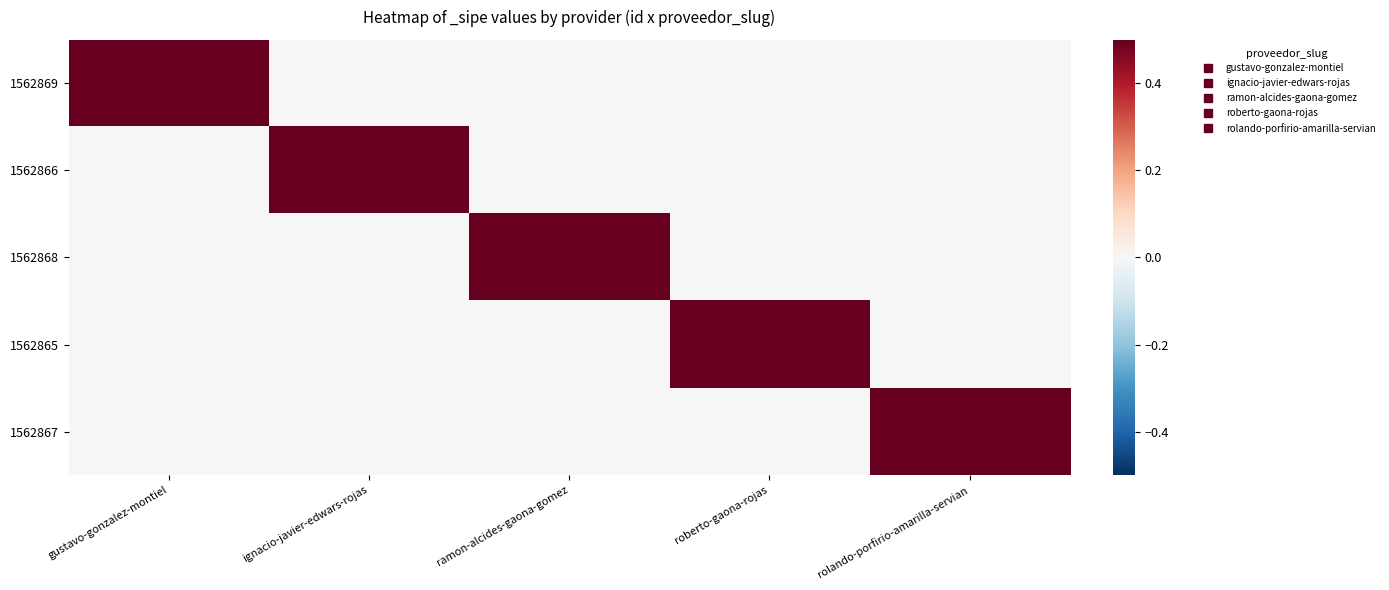

What is the maximum value shown in the chart?

1